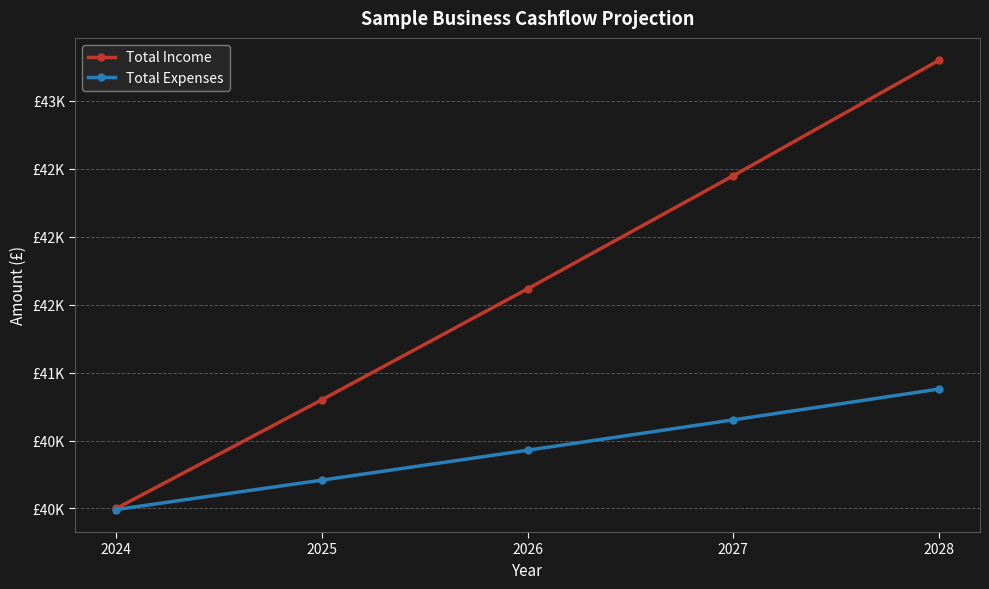

Which series has the widest spread of values?

Total Income